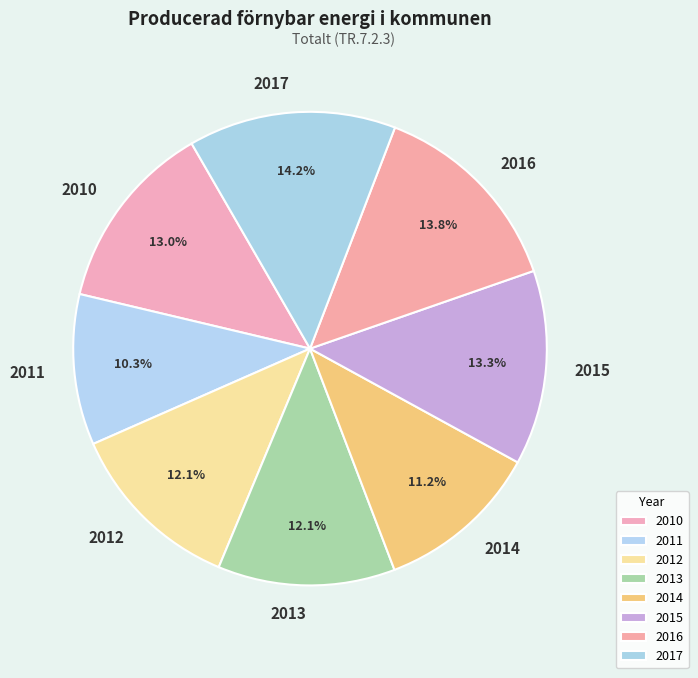

Which has a higher value, 2013 or 2017?

2017